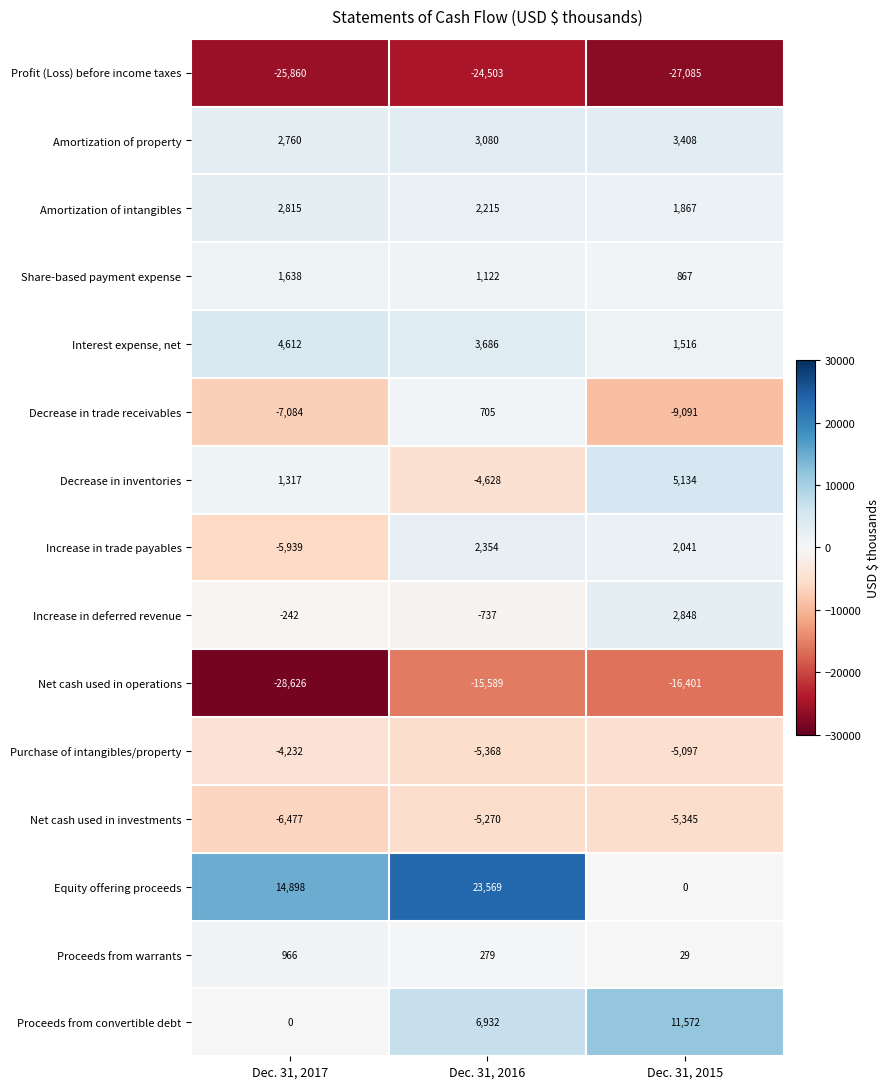

At Dec. 31, 2017, list the series in order from largest to smallest.

Equity offering proceeds, Interest expense, net, Amortization of intangibles, Amortization of property, Share-based payment expense, Decrease in inventories, Proceeds from warrants, Proceeds from convertible debt, Increase in deferred revenue, Purchase of intangibles/property, Increase in trade payables, Net cash used in investments, Decrease in trade receivables, Profit (Loss) before income taxes, Net cash used in operations